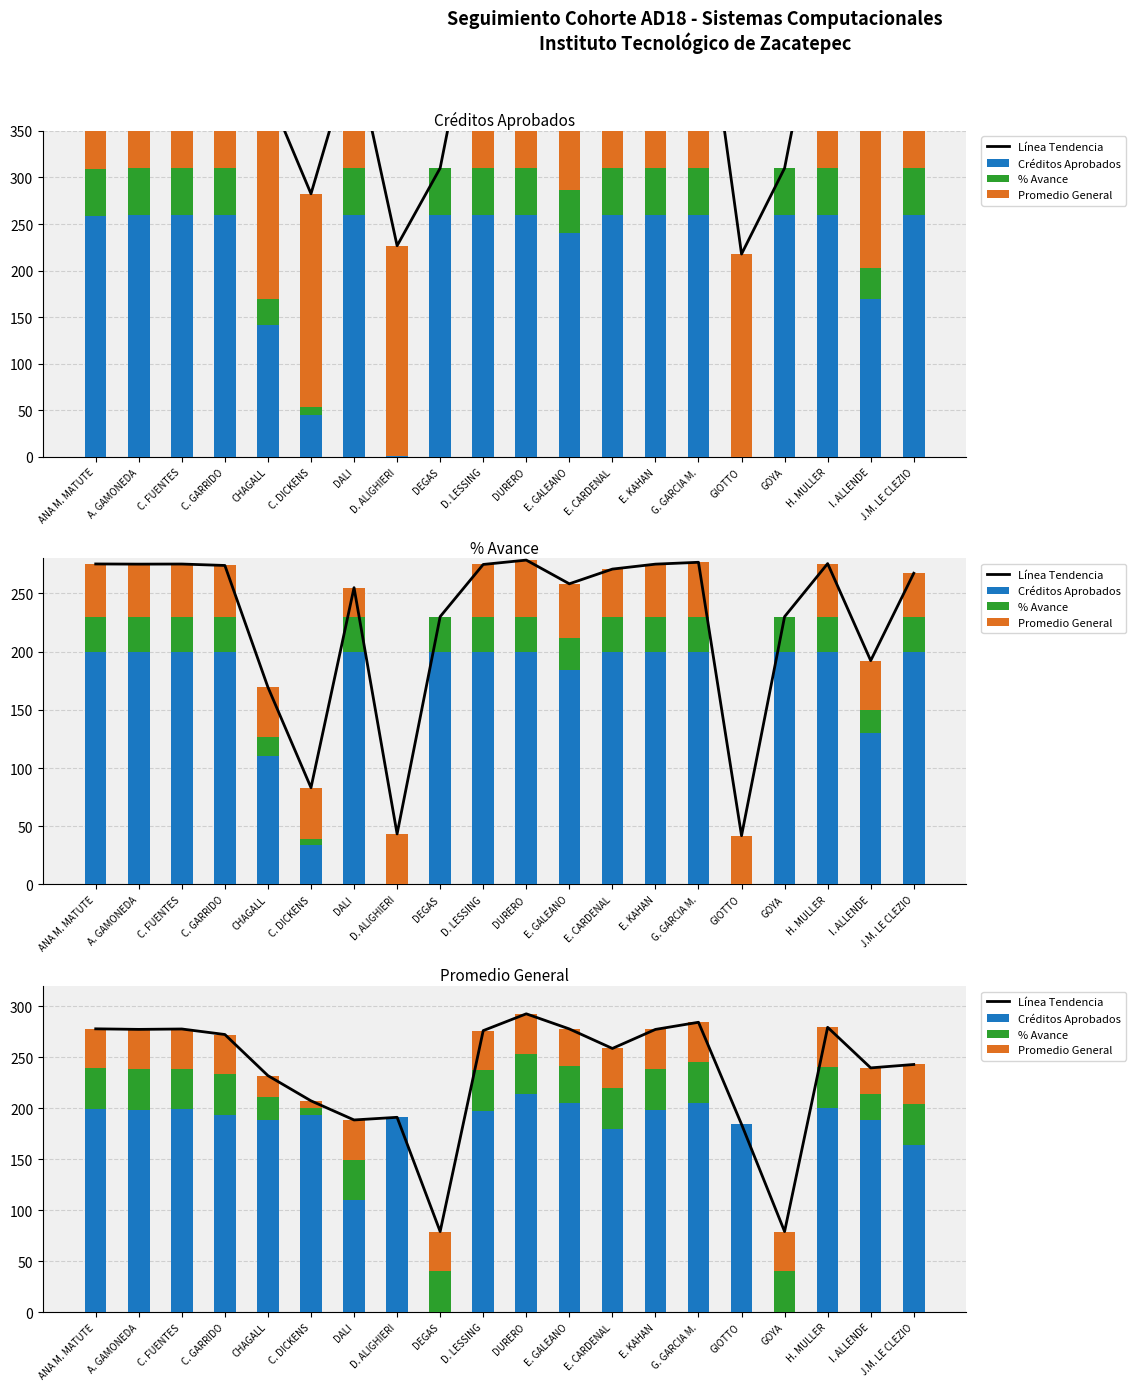

Rank the series at I. ALLENDE from highest to lowest value.

Línea Tendencia, Créditos Aprobados, % Avance (escalado), Promedio (escalado)